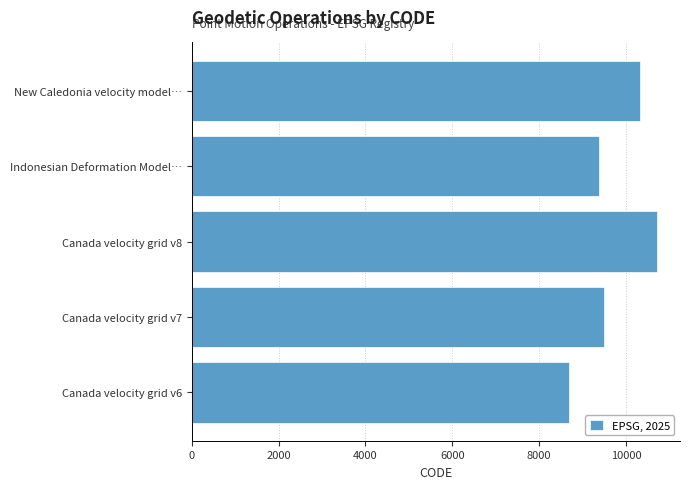

Which has a higher value, New Caledonia velocity model… or Canada velocity grid v6?

New Caledonia velocity model…